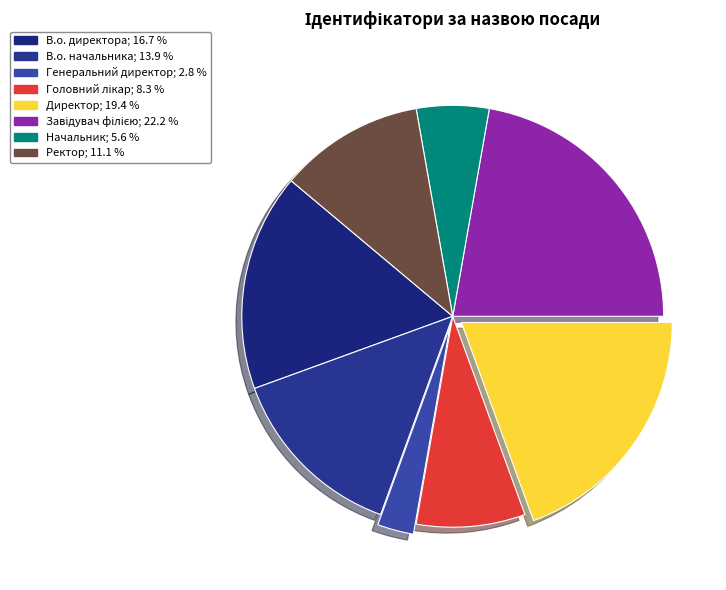

How many slices are in this pie chart?

8